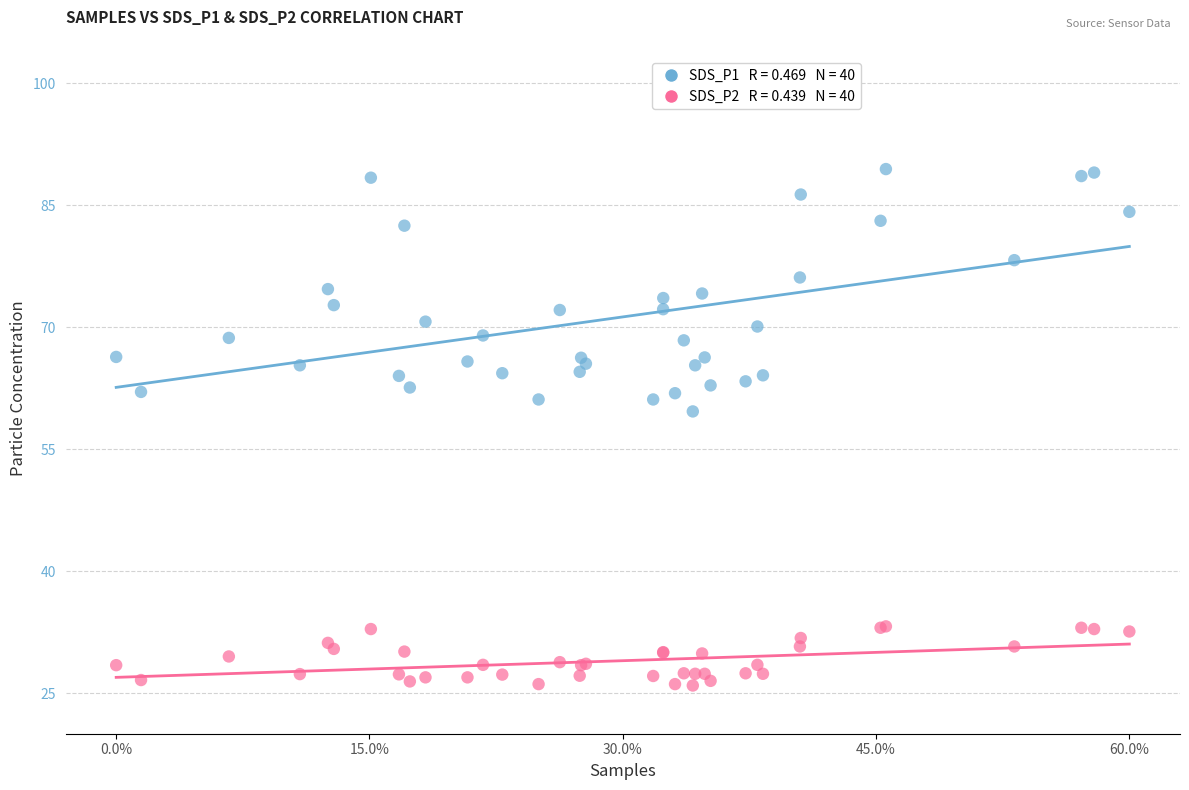

Across all series, what Y value is closest to 57?

59.6